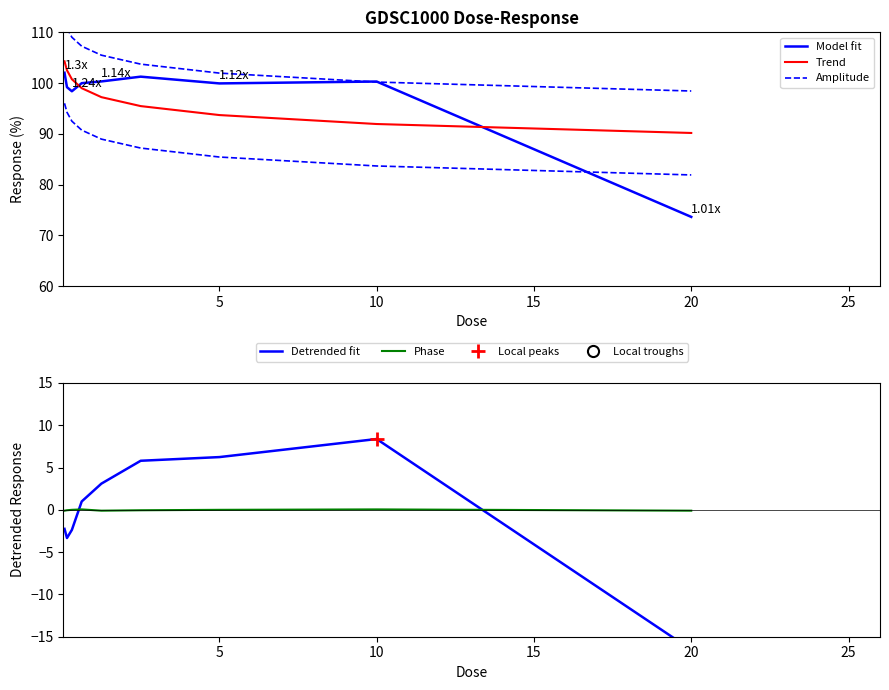

True or false: Trend has more than 1 interior local peaks.

False